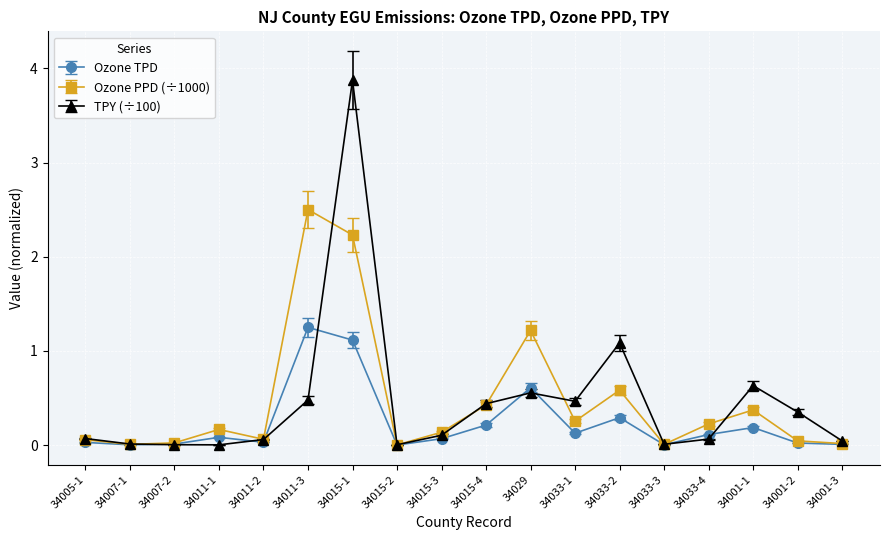

Which category has the highest value in the Ozone PPD (÷1000) series?

34011-3